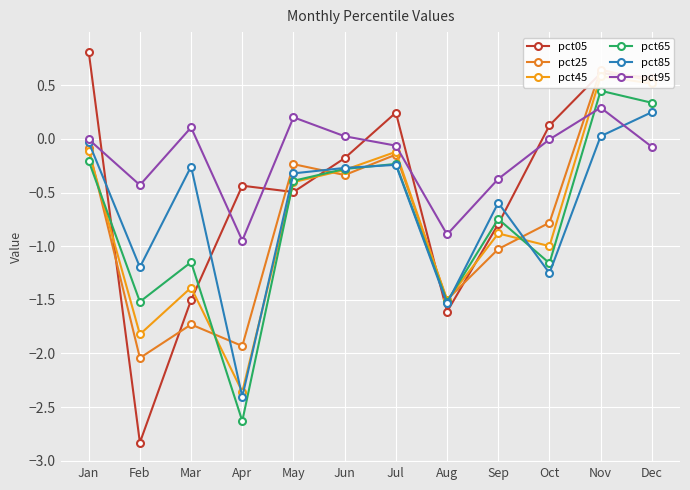

Reading left to right, what are all the values shown in this chart?

pct05: Jan=0.8	Feb=-2.8	Mar=-1.5	Apr=-0.4	May=-0.5	Jun=-0.2	Jul=0.2	Aug=-1.6	Sep=-0.8	Oct=0.1	Nov=0.6	Dec=0.6
pct25: Jan=-0.1	Feb=-2.0	Mar=-1.7	Apr=-1.9	May=-0.2	Jun=-0.3	Jul=-0.1	Aug=-1.5	Sep=-1.0	Oct=-0.8	Nov=0.6	Dec=0.5
pct45: Jan=-0.1	Feb=-1.8	Mar=-1.4	Apr=-2.4	May=-0.4	Jun=-0.3	Jul=-0.1	Aug=-1.5	Sep=-0.9	Oct=-1.0	Nov=0.6	Dec=0.5
pct65: Jan=-0.2	Feb=-1.5	Mar=-1.1	Apr=-2.6	May=-0.4	Jun=-0.3	Jul=-0.2	Aug=-1.5	Sep=-0.7	Oct=-1.2	Nov=0.4	Dec=0.3
pct85: Jan=-0.0	Feb=-1.2	Mar=-0.3	Apr=-2.4	May=-0.3	Jun=-0.3	Jul=-0.2	Aug=-1.5	Sep=-0.6	Oct=-1.3	Nov=0.0	Dec=0.2
pct95: Jan=-0.0	Feb=-0.4	Mar=0.1	Apr=-0.9	May=0.2	Jun=0.0	Jul=-0.1	Aug=-0.9	Sep=-0.4	Oct=-0.0	Nov=0.3	Dec=-0.1